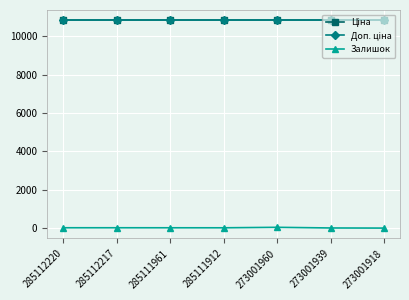

Does the chart have visible grid lines?

Yes